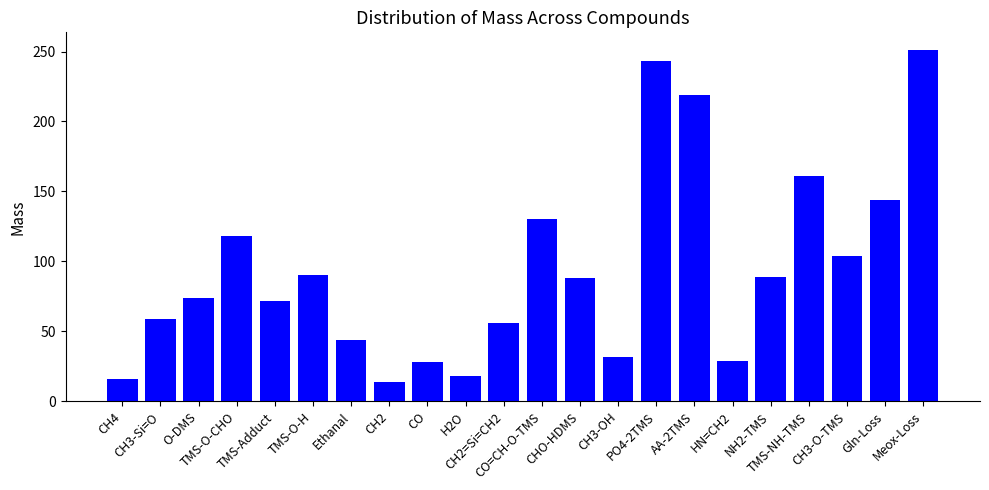

The chart shows a value of 14.0 at CH2. True or false?

True